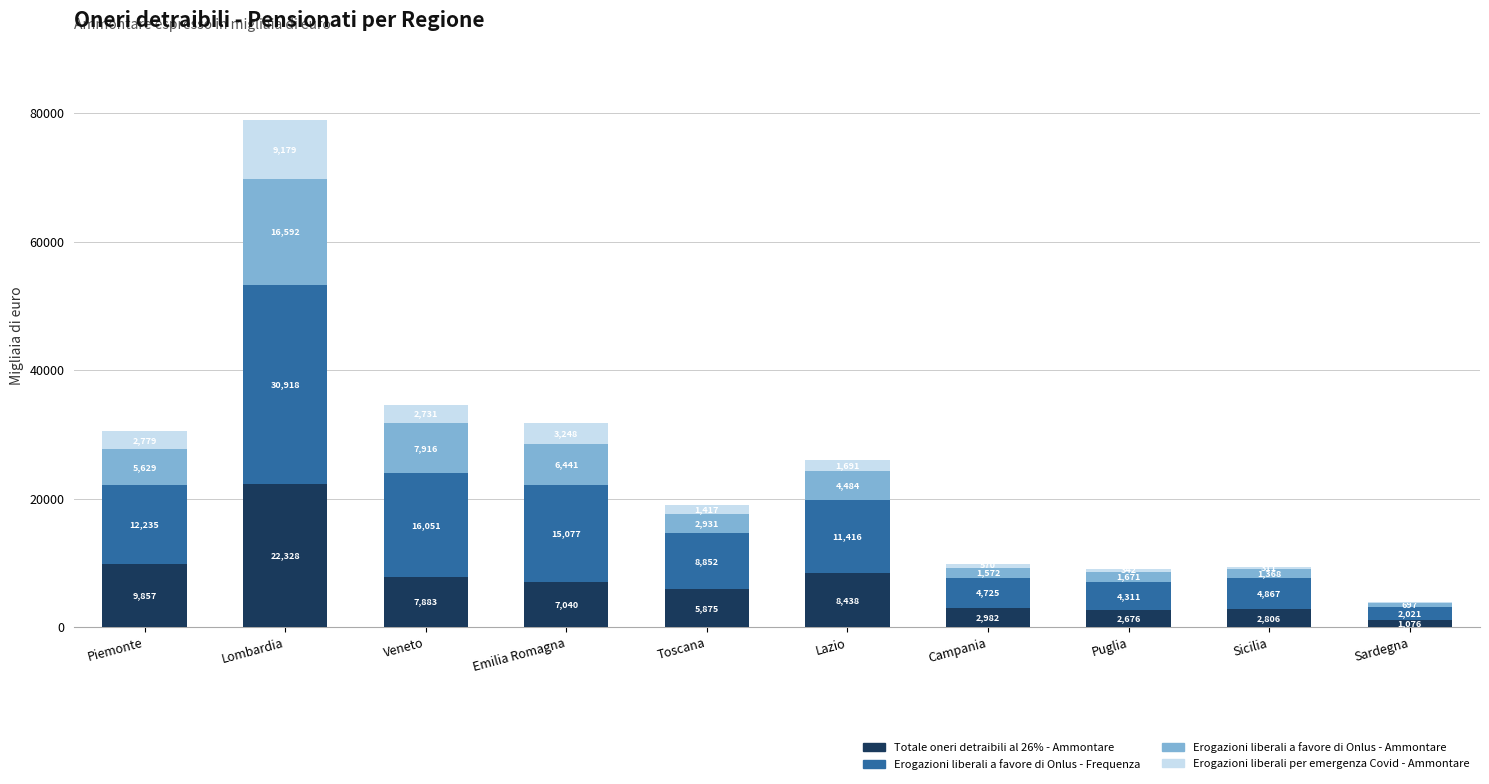

What is the highest value of the Totale oneri detraibili al 26% - Ammontare series?

22328